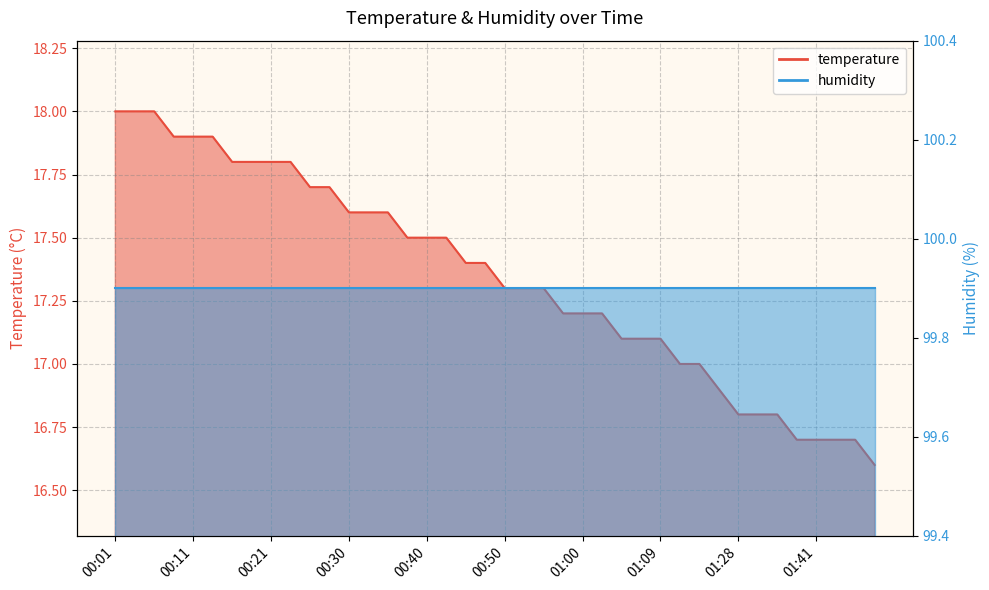

What is the change in value from 00:28 to 01:09?

-0.6